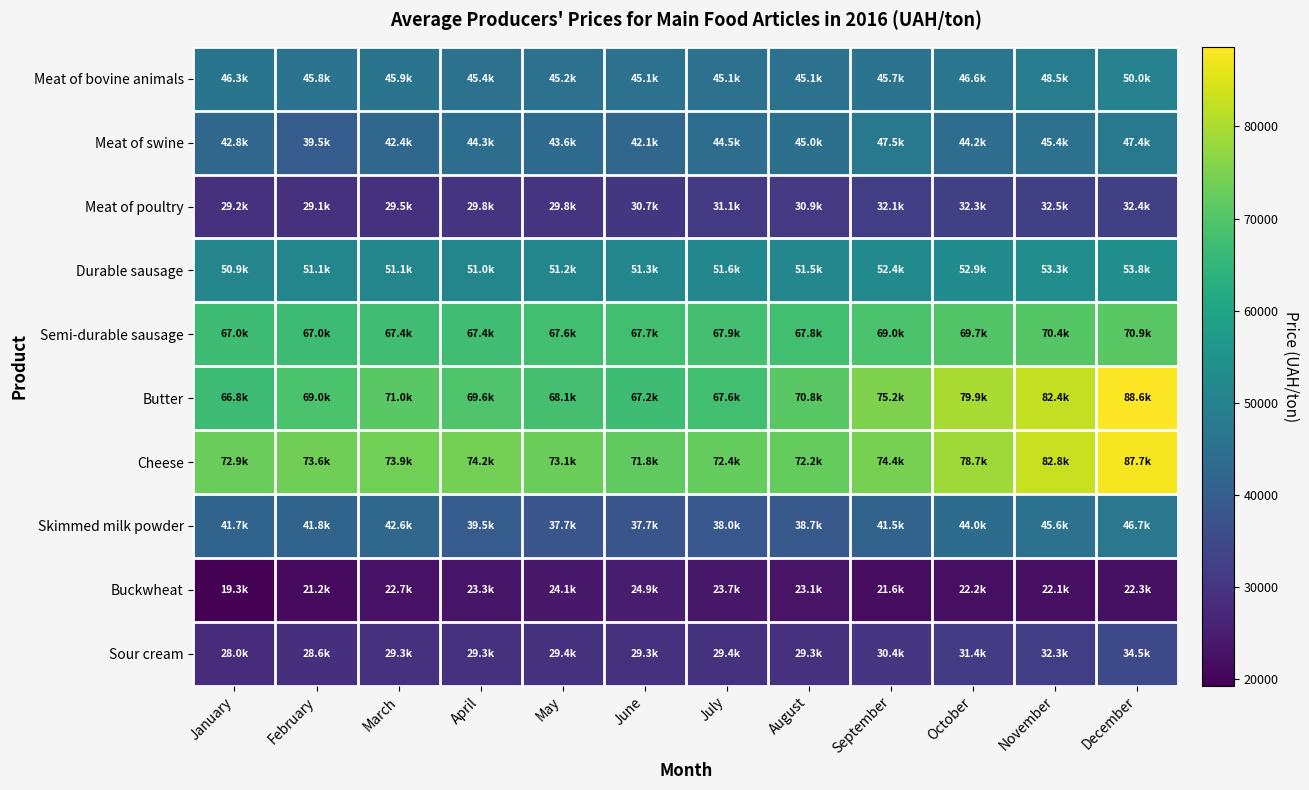

Which series changed the most between November and December?

Butter